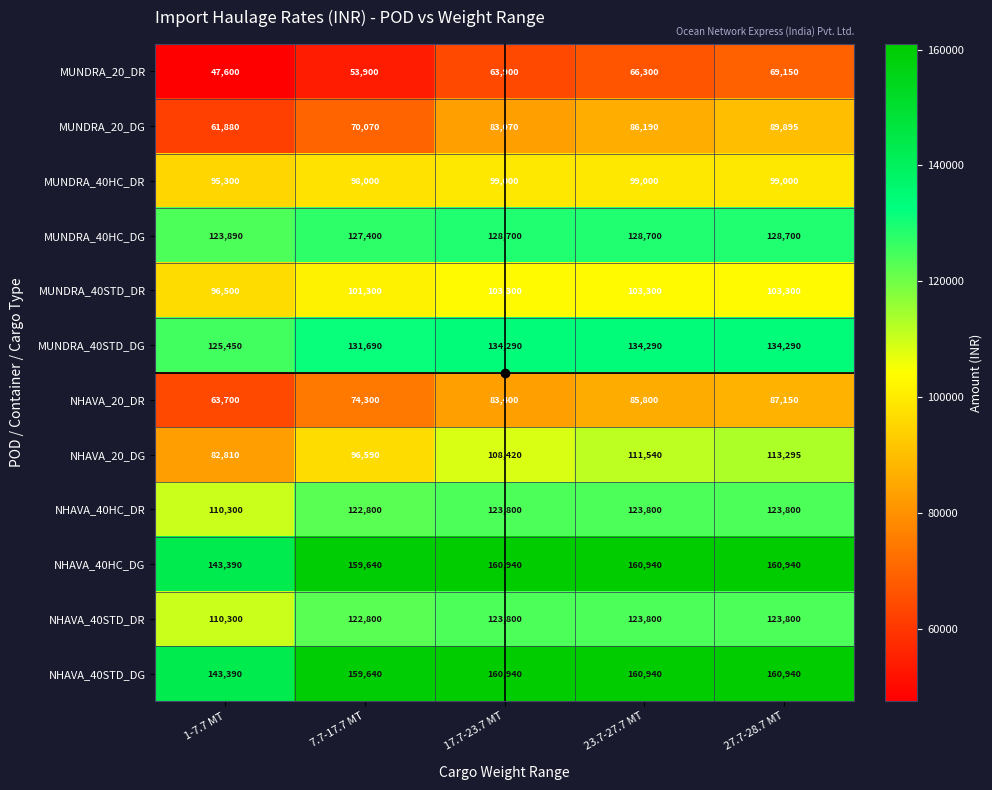

At which category is the sum across all series the highest?

27.7-28.7 MT